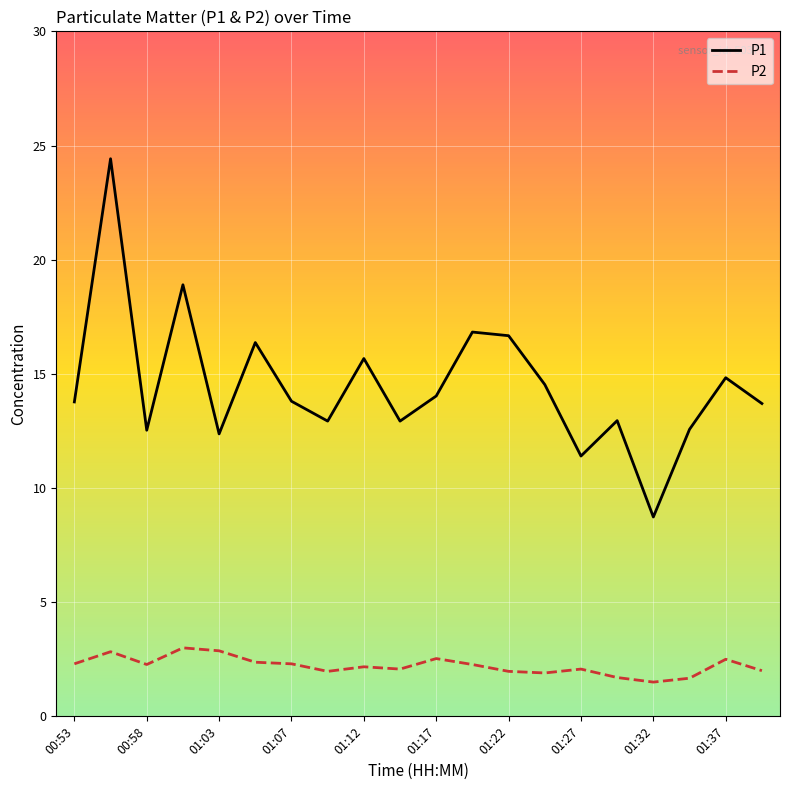

What is the minimum value shown in the chart?

1.5